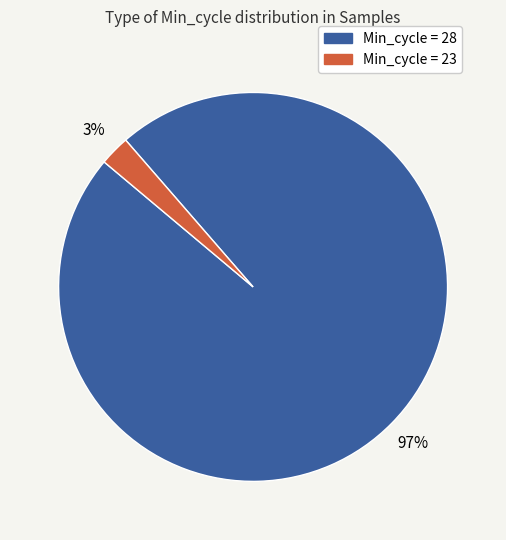

Which has a higher value, Min_cycle = 28 or Min_cycle = 23?

Min_cycle = 28